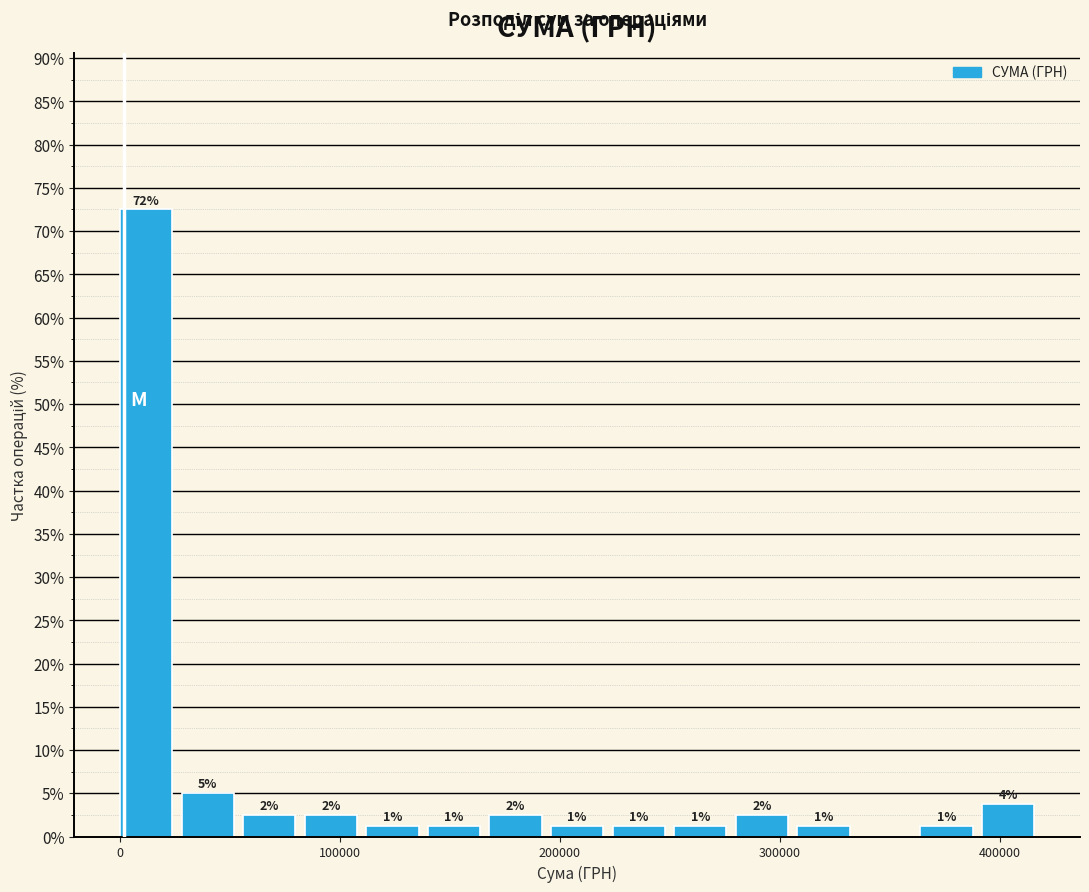

Around what value on the x-axis is the tallest bar? Give the approximate position of its centre, as read against the axis.

10000